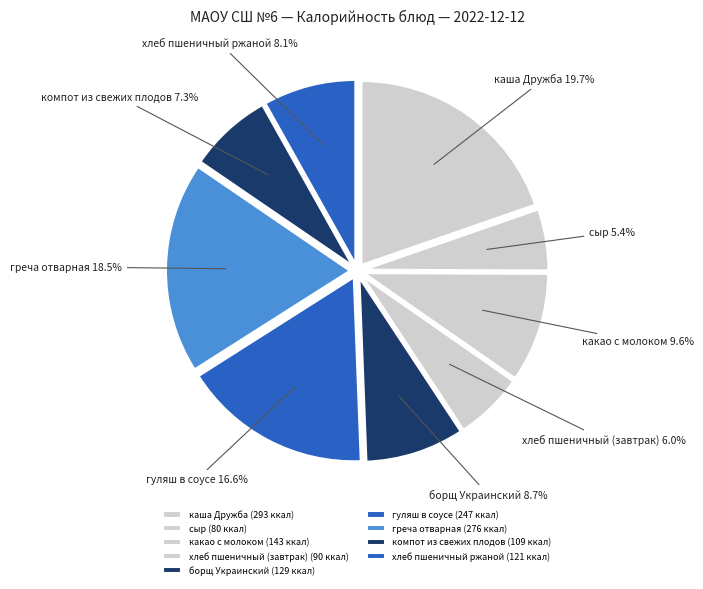

To the nearest percent, what is the combined percentage of хлеб пшеничный (завтрак) and какао с молоком?

16%